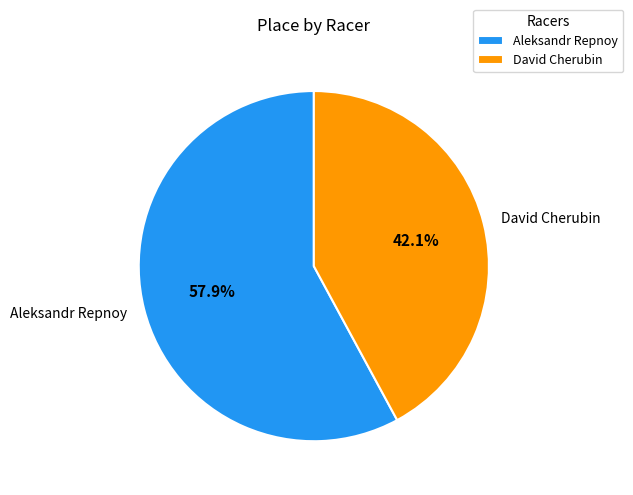

True or false: David Cherubin accounts for 42% of the total.

True